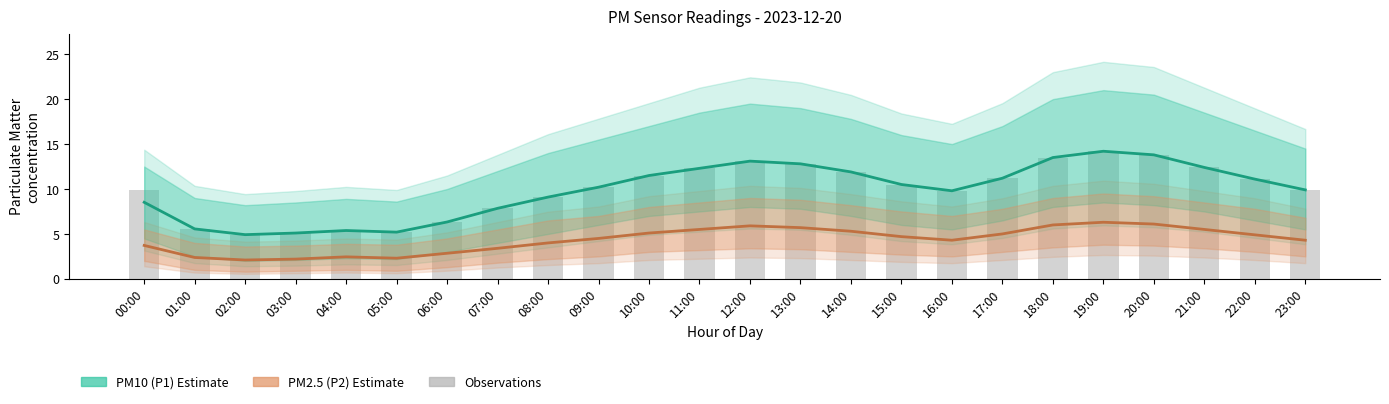

How many values in the PM10 (P1) Estimate series exceed 10?

13